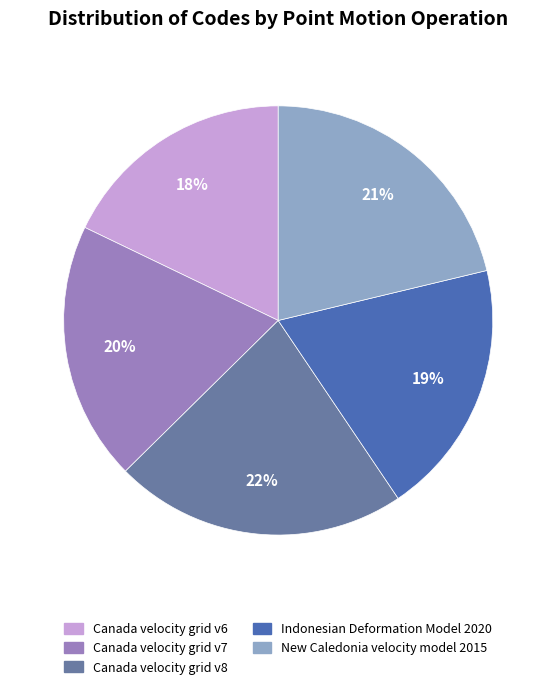

Do Canada velocity grid v7 and New Caledonia velocity model 2015 together represent more than half of the pie?

No